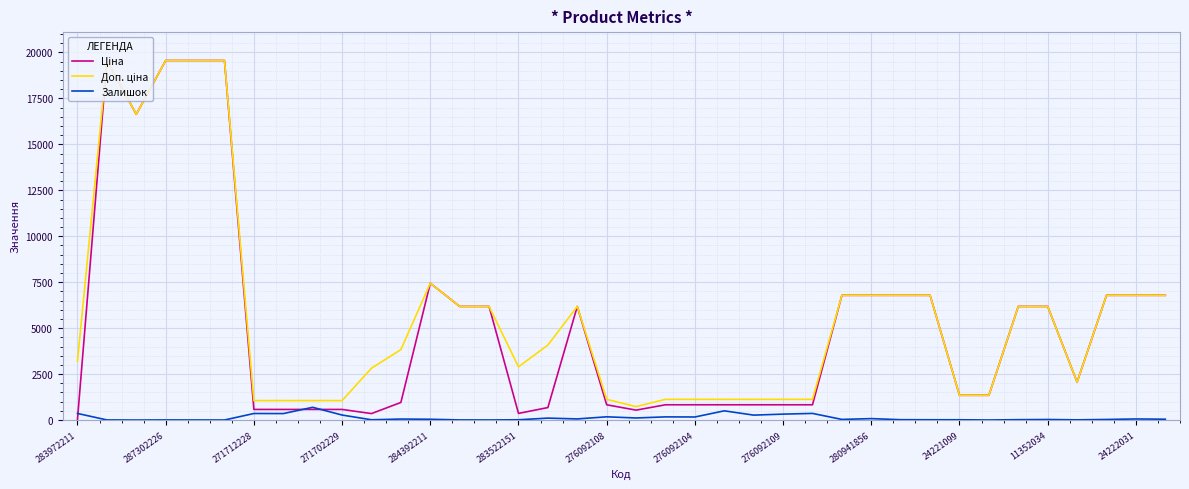

What is the greatest value displayed?

19564.9